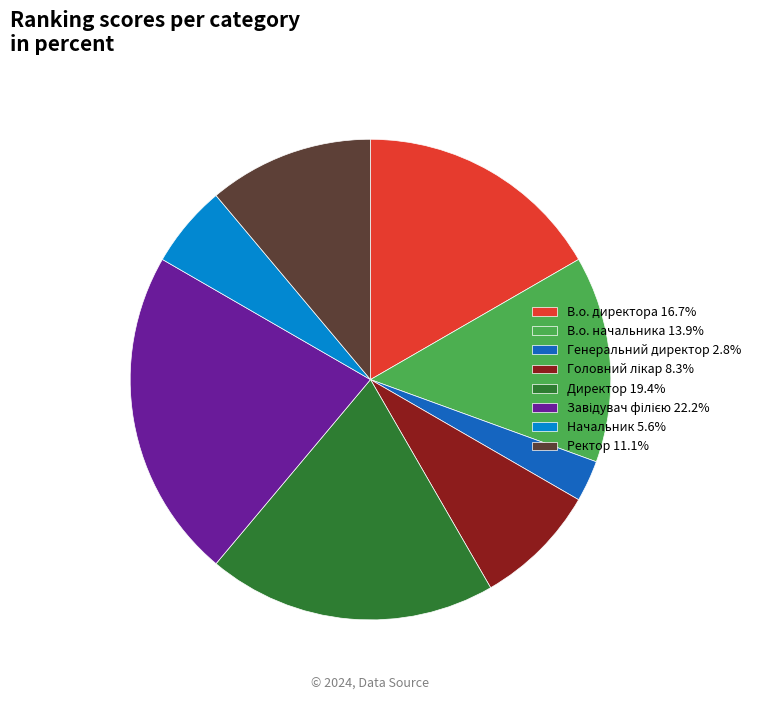

Is the sum of Директор 19.4% and Начальник 5.6% greater than half?

No